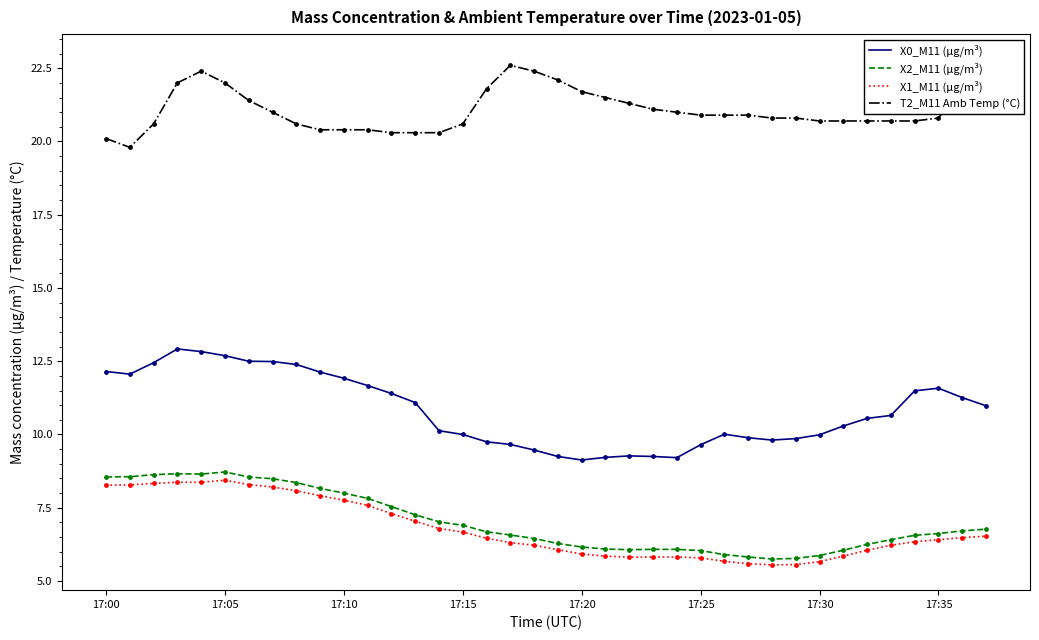

Which series has the widest spread of Y values?

X0_M11 (μg/m³)